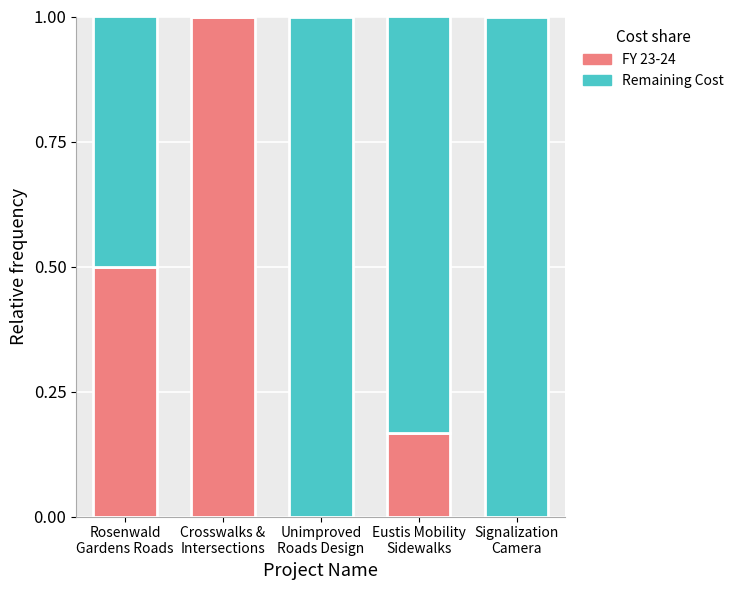

What is the maximum value for FY 23-24?

1.0